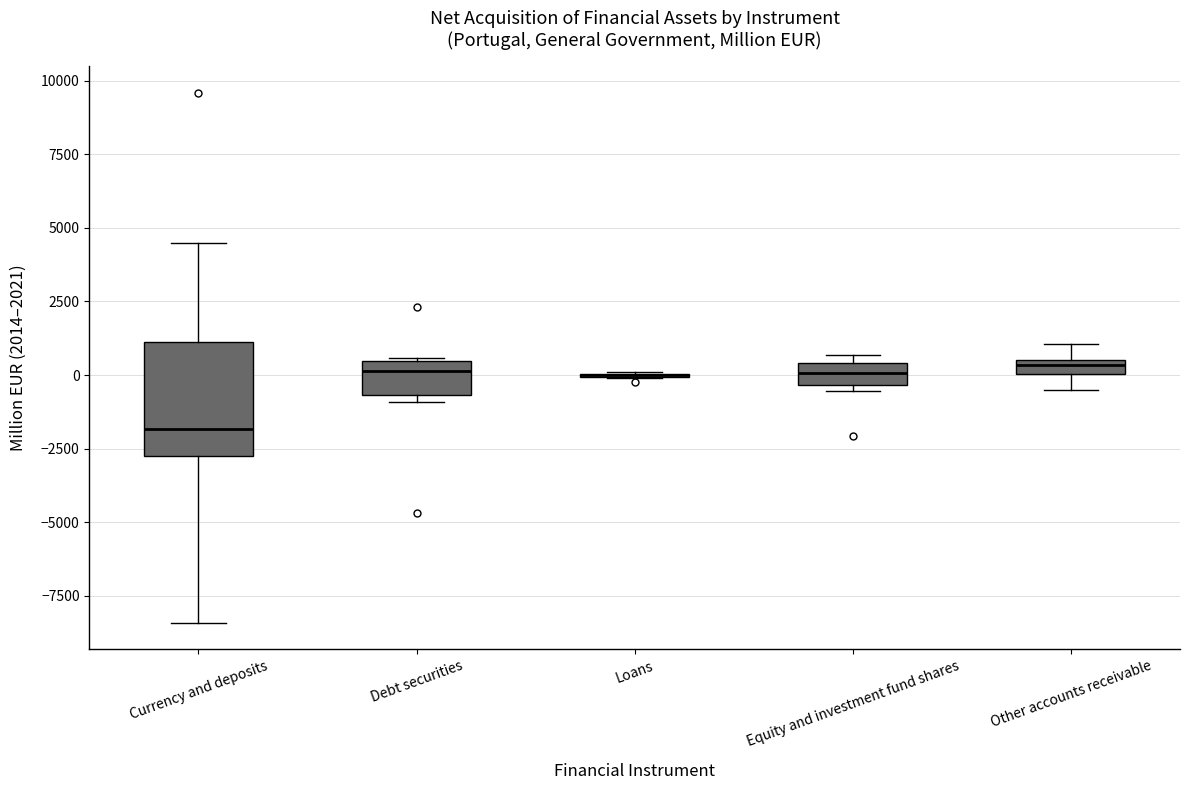

Which box is the tallest, from its lower edge to its upper edge?

Currency and deposits